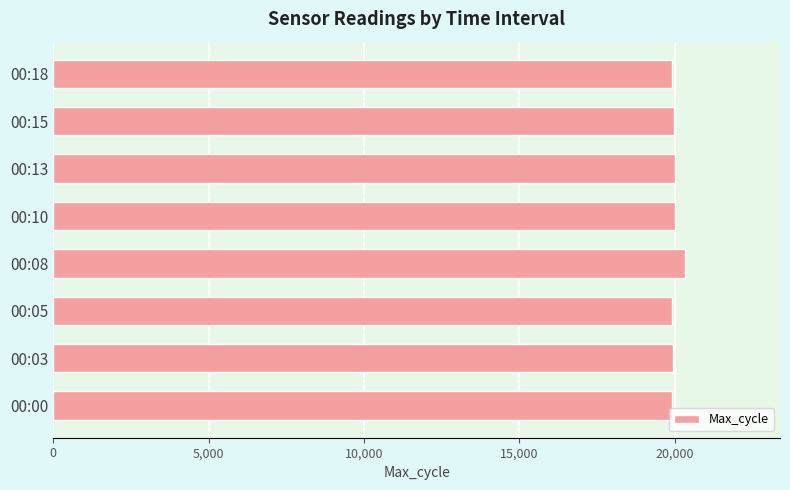

What is the ratio of the value at 00:05 to the value at 00:00?

1.0